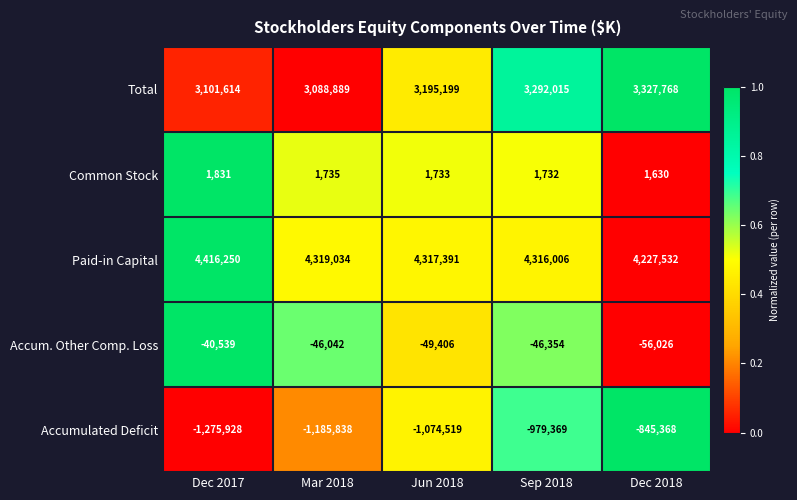

What is the total value across all series at Dec 2017?

6203228